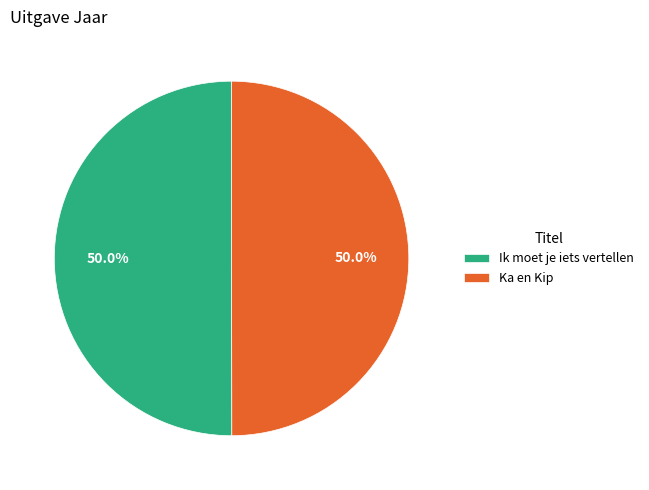

Do Ka en Kip and Ik moet je iets vertellen together represent more than half of the pie?

Yes